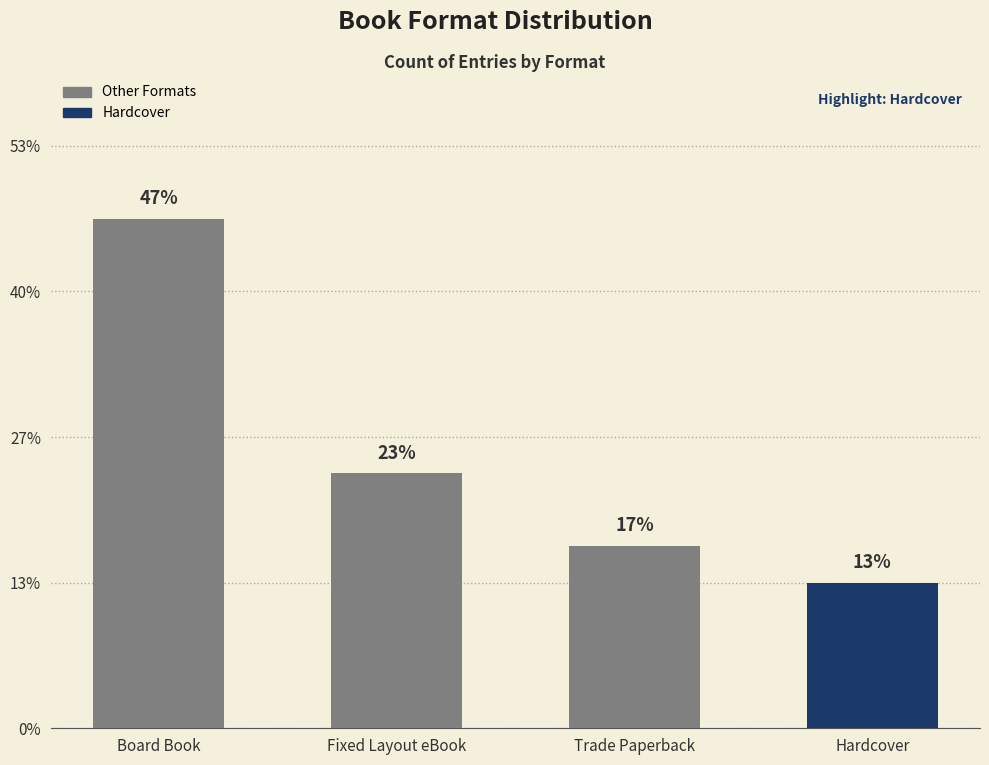

Are the bars horizontal?

No